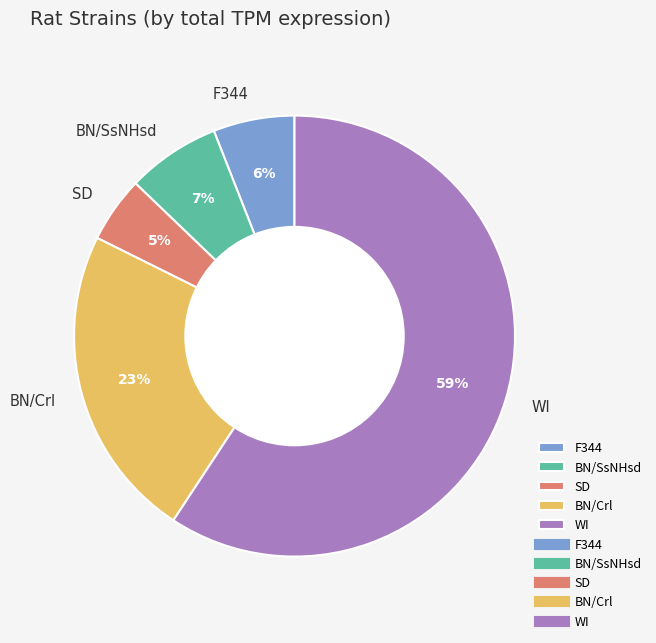

How many slices are in this pie chart?

5